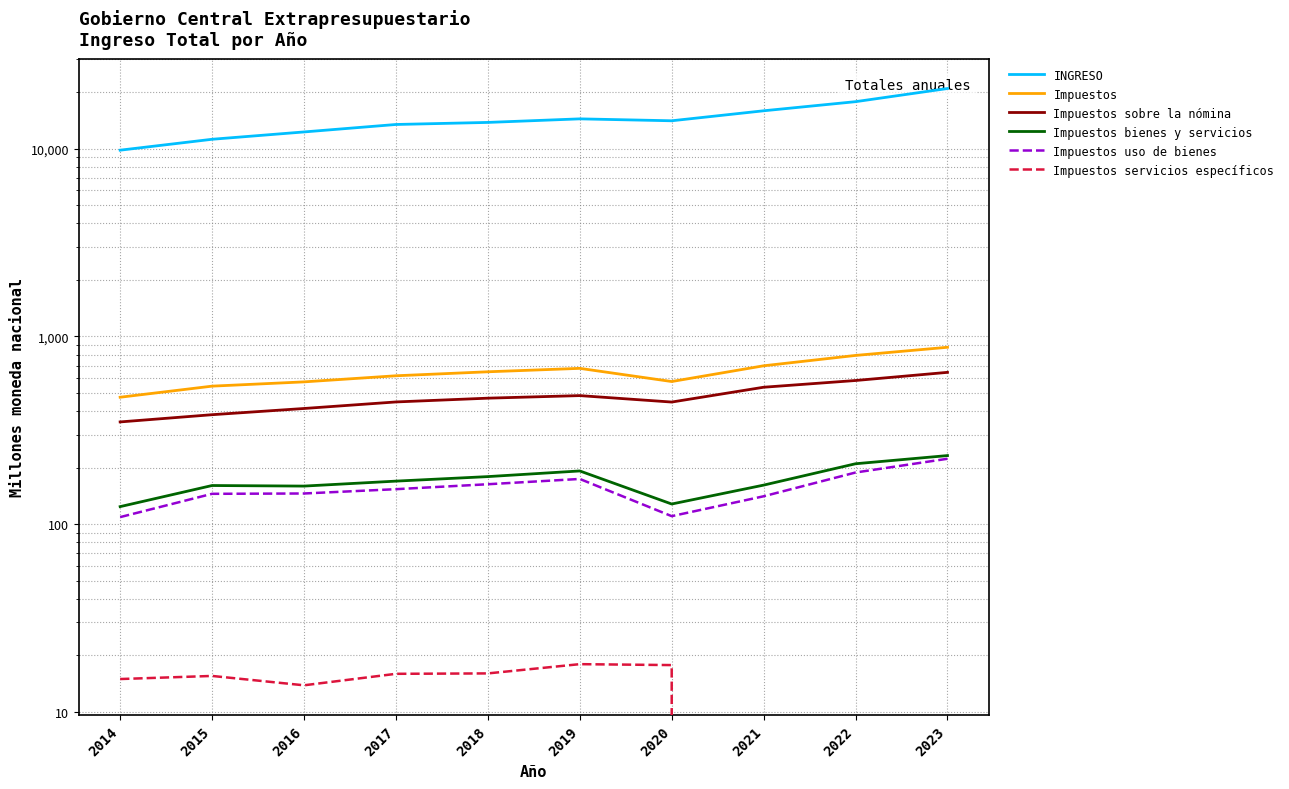

Reading left to right, extract all data points from this chart.

INGRESO: 9830.2	11236.4	12293.9	13472.0	13817.5	14434.9	14099.3	15937.4	17822.6	20944.7
Impuestos: 474.7	543.8	573.1	617.6	648.6	676.4	575.5	698.1	792.7	876.2
Impuestos sobre la nómina: 350.6	383.1	413.5	448.0	469.3	484.3	447.4	536.6	582.8	644.1
Impuestos bienes y servicios: 124.1	160.7	159.6	169.6	179.3	192.2	128.1	161.5	209.9	232.0
Impuestos uso de bienes: 109.1	145.2	145.7	153.7	163.3	174.2	110.4	140.8	188.5	223.1
Impuestos servicios específicos: 15.0	15.5	13.9	16.0	16.0	18.0	17.8	0.0	0.0	0.0